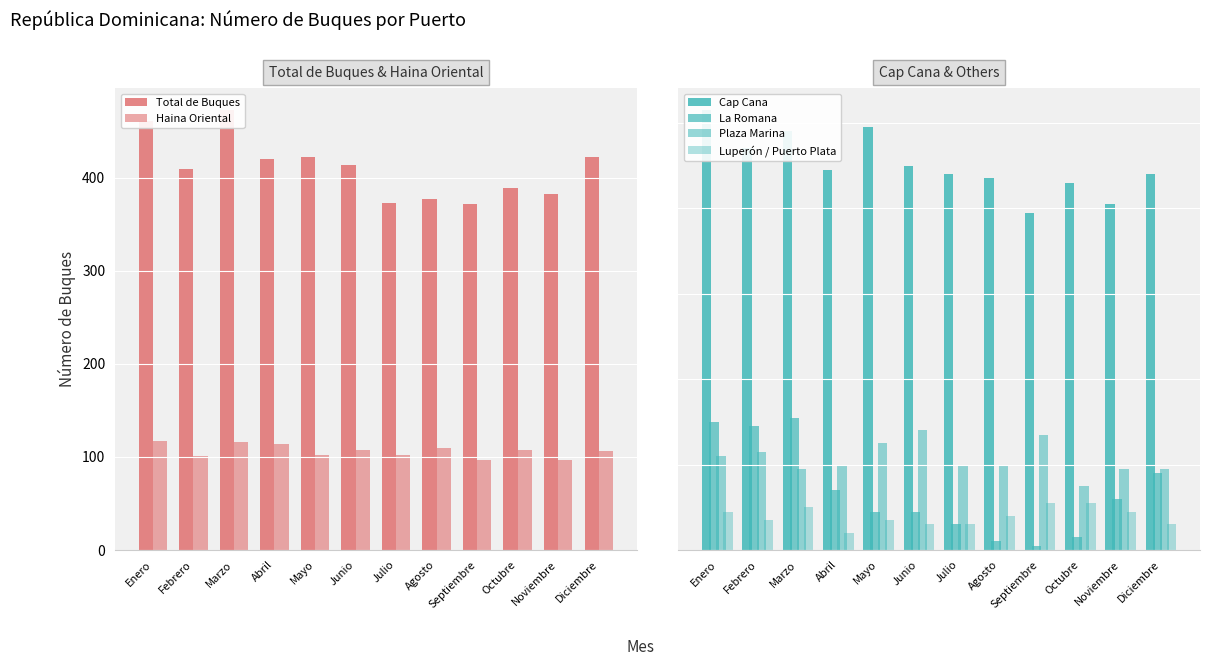

What is the difference between the La Romana values at Octubre and Enero?

27